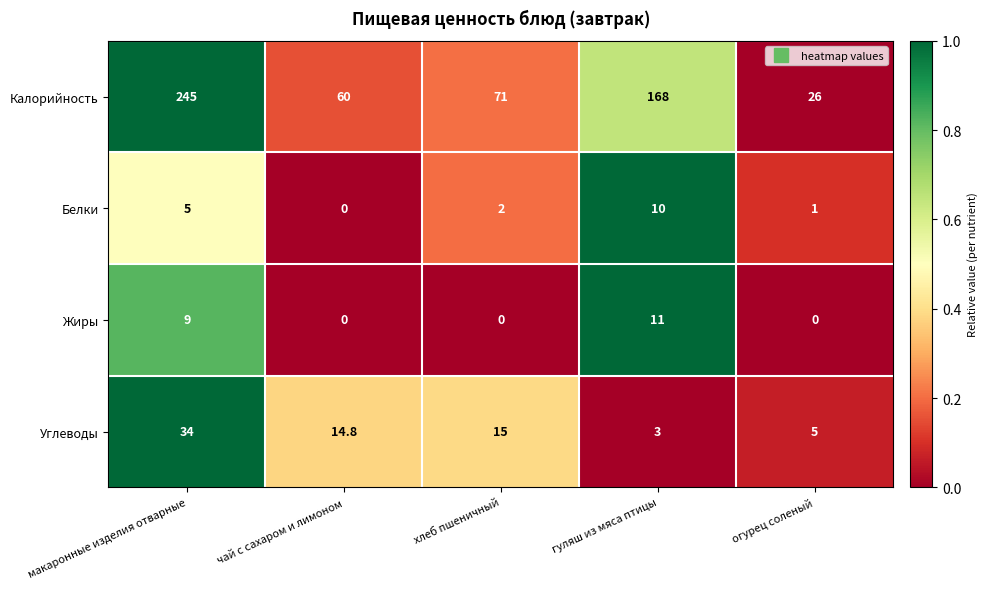

Reading left to right, list all the values displayed in this chart.

Калорийность: 245.0	60.0	71.0	168.0	26.0
Белки: 5.0	0.0	2.0	10.0	1.0
Жиры: 9.0	0.0	0.0	11.0	0.0
Углеводы: 34.0	14.8	15.0	3.0	5.0